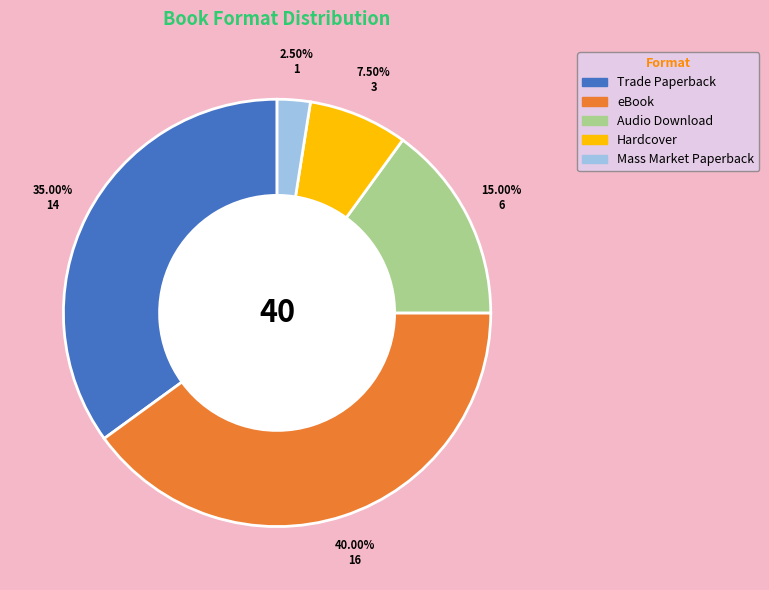

How many slices are in this pie chart?

5